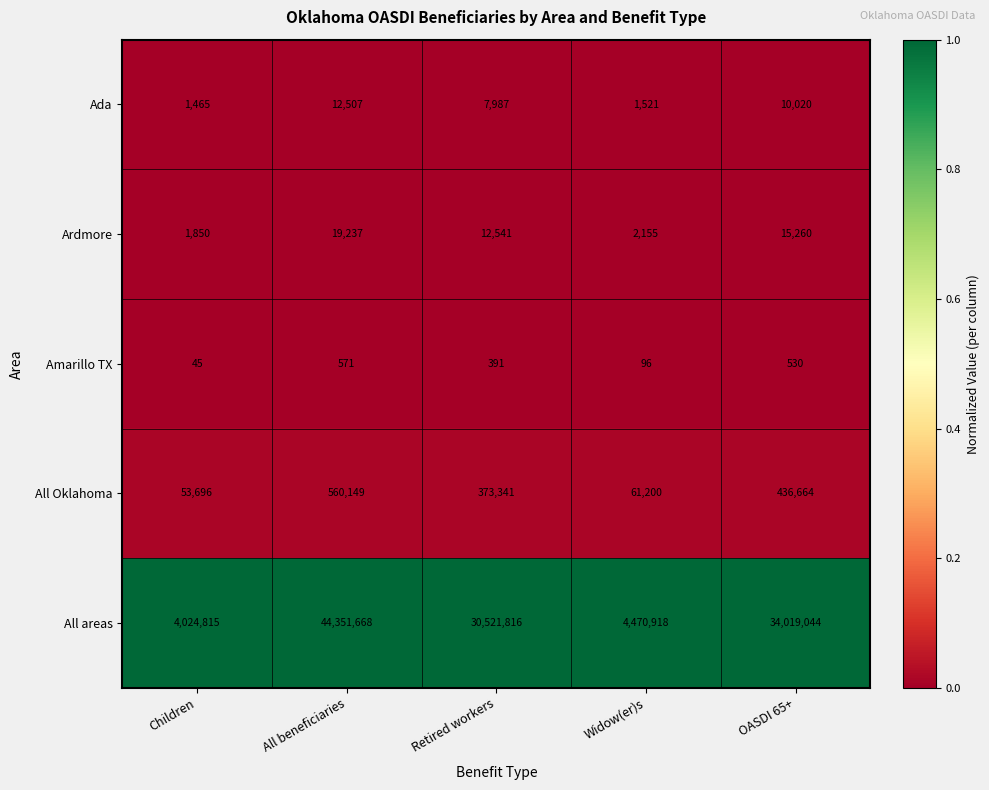

Which series has the largest total across all categories?

All areas